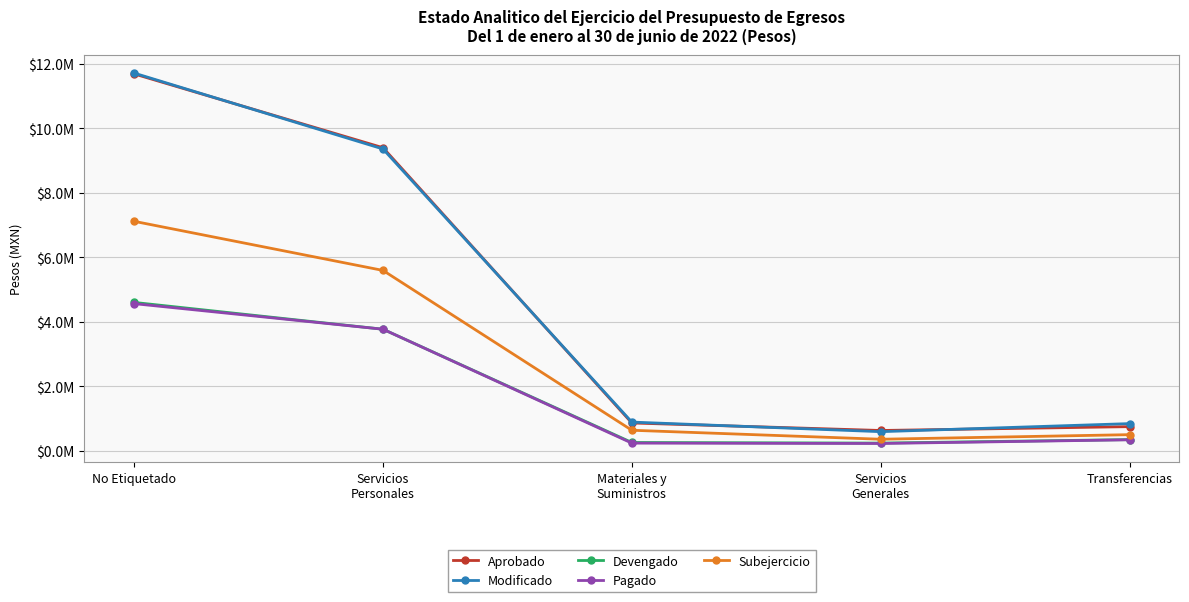

True or false: Devengado and Pagado intersect in this chart.

False